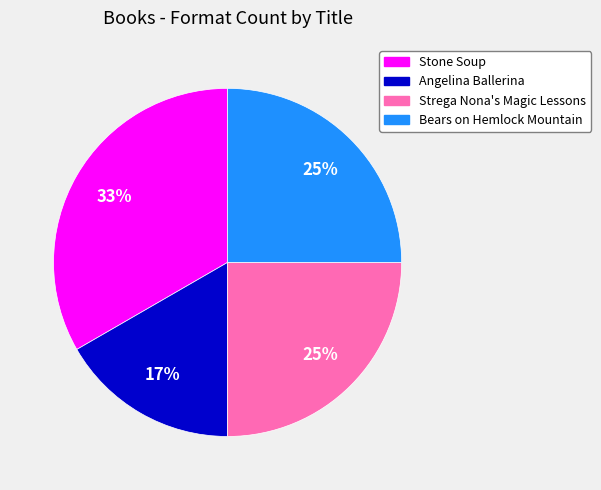

What is the ratio of the value at Strega Nona's Magic Lessons to the value at Bears on Hemlock Mountain?

1.0